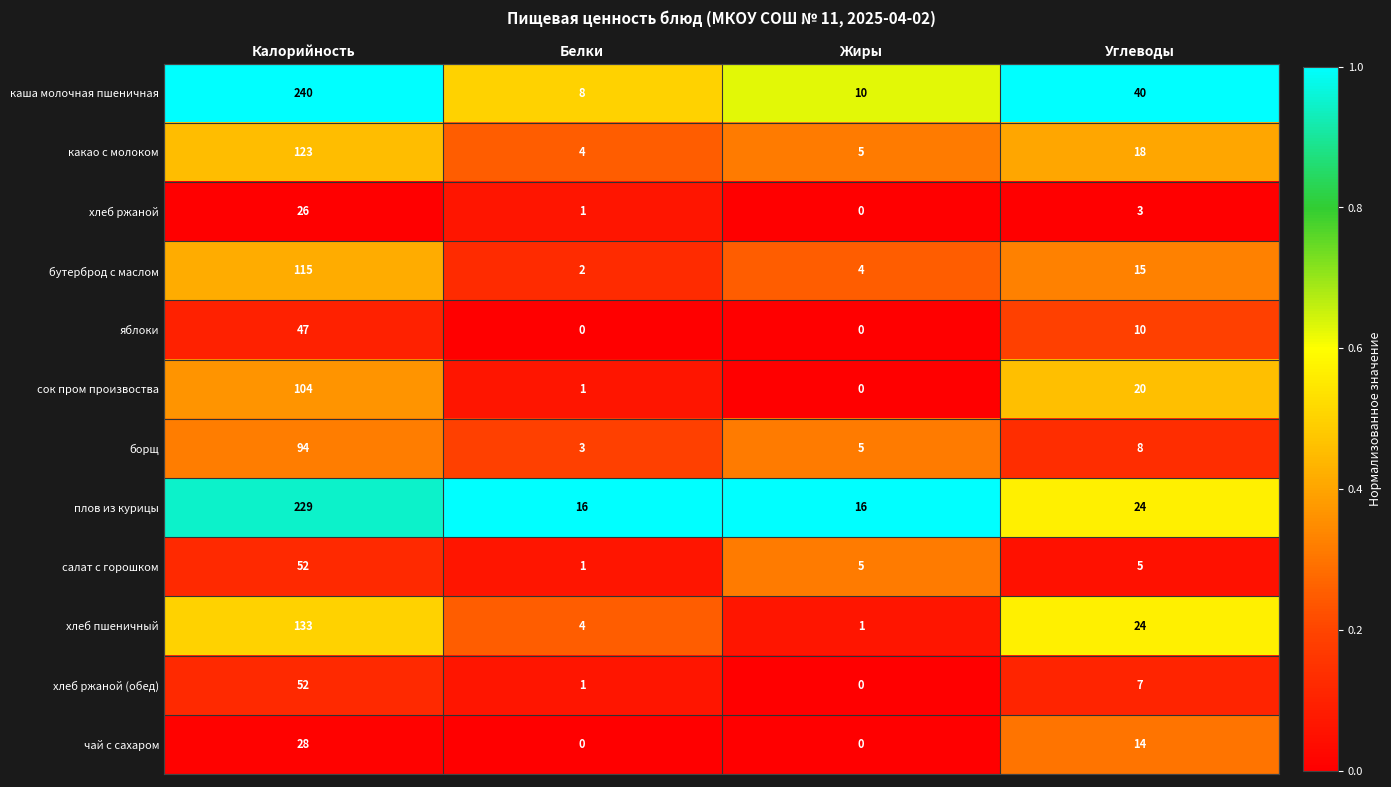

Is it true that яблоки equals 47 at Калорийность?

True